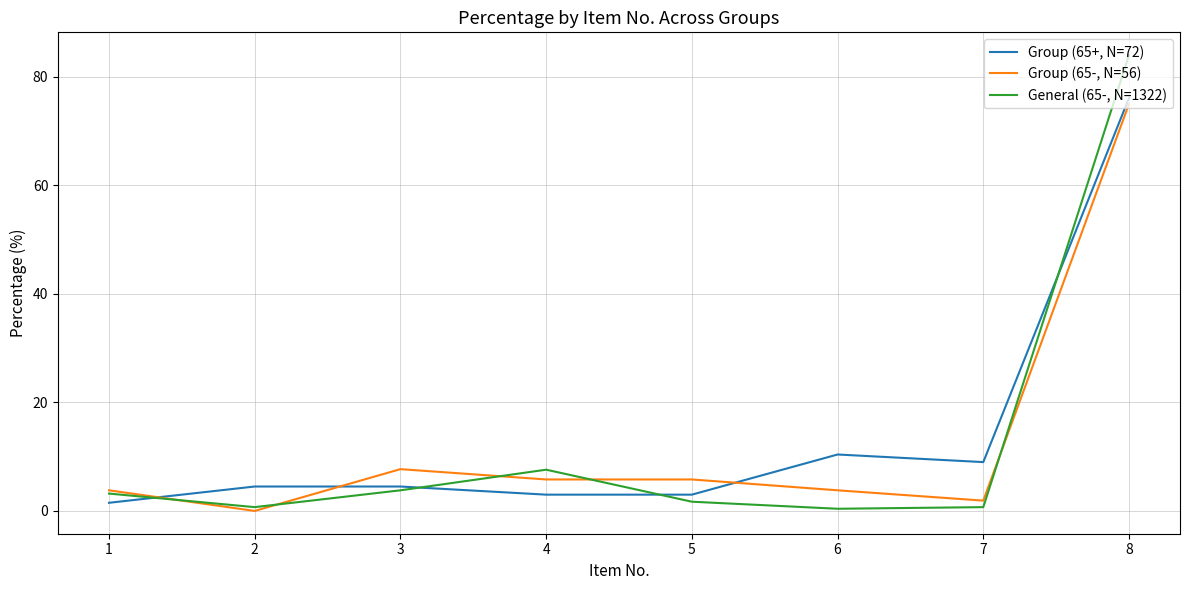

True or false: Group (65+, N=72) has a value of 76.1 at 8.

True